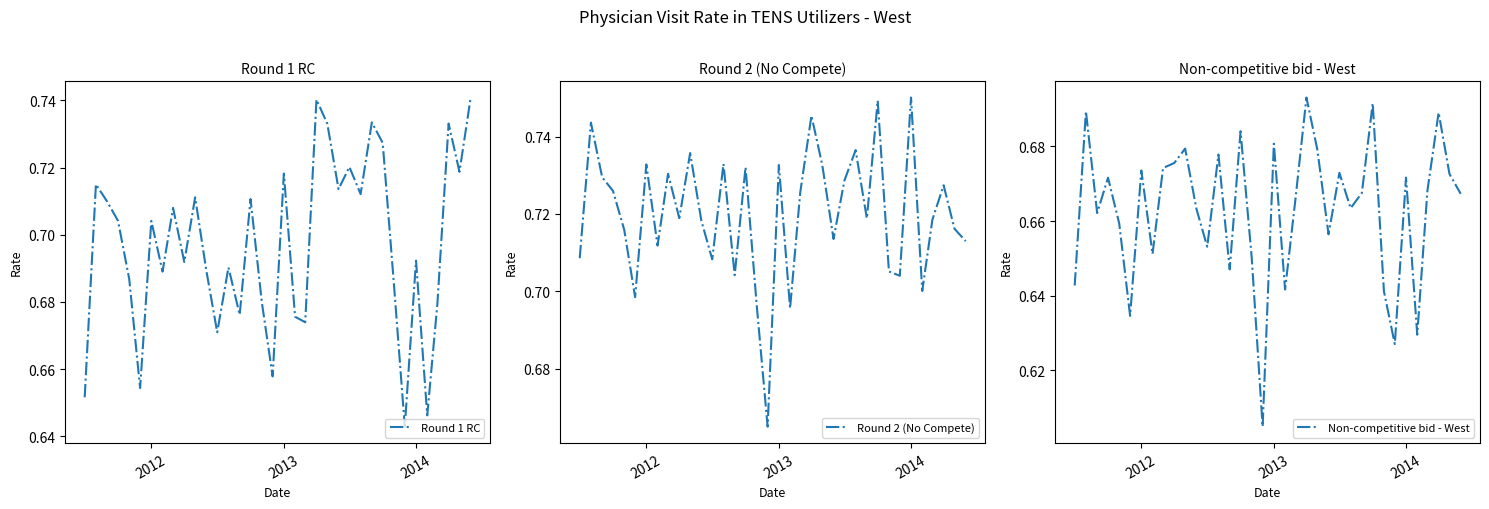

How many interior local valleys does the Round 1 RC series have?

12